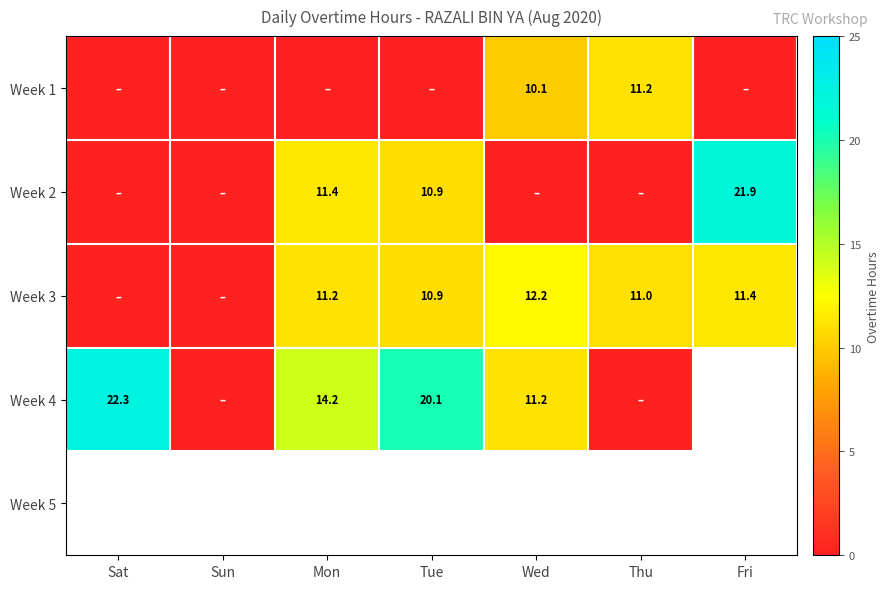

Between Wed and Mon, which is larger?

Wed